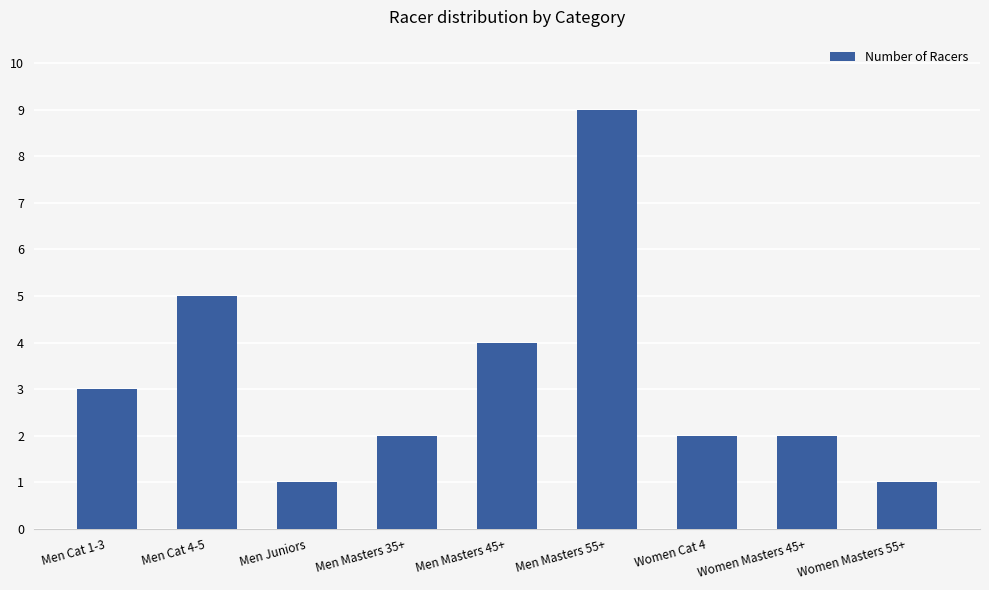

What is the change in value from Men Cat 4-5 to Men Masters 35+?

-3